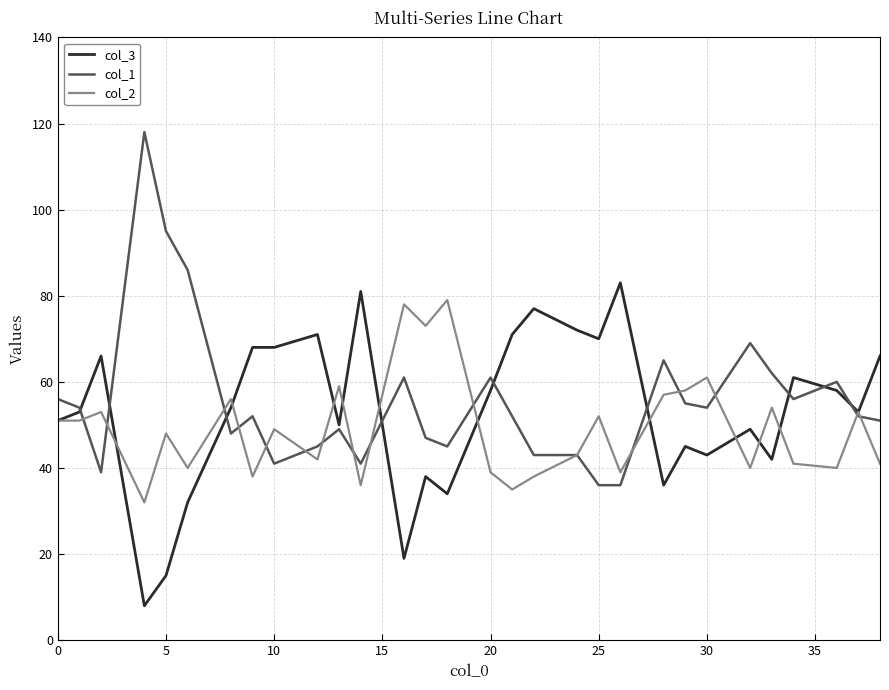

What is the minimum value shown in the chart?

8